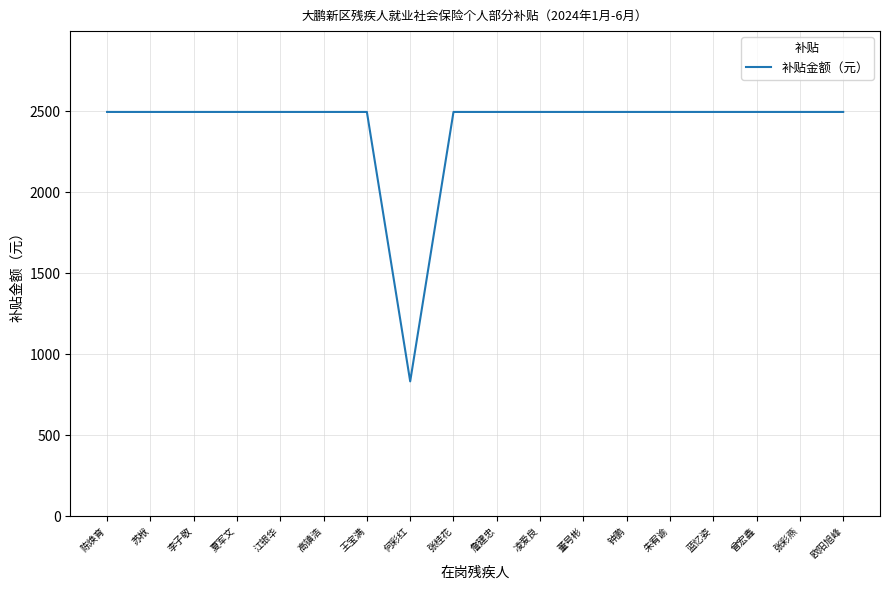

True or false: the data shows 832.1 at 何彩红.

True